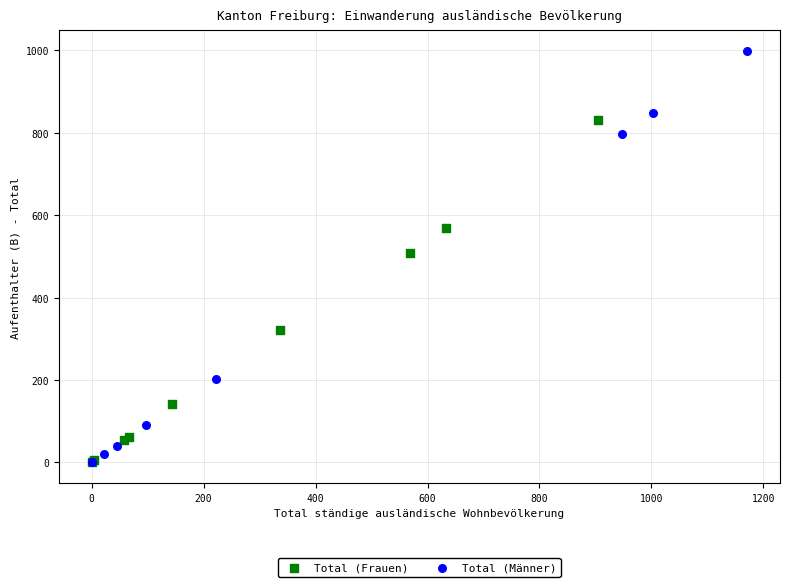

Which series has the widest spread of Y values?

Total (Männer)